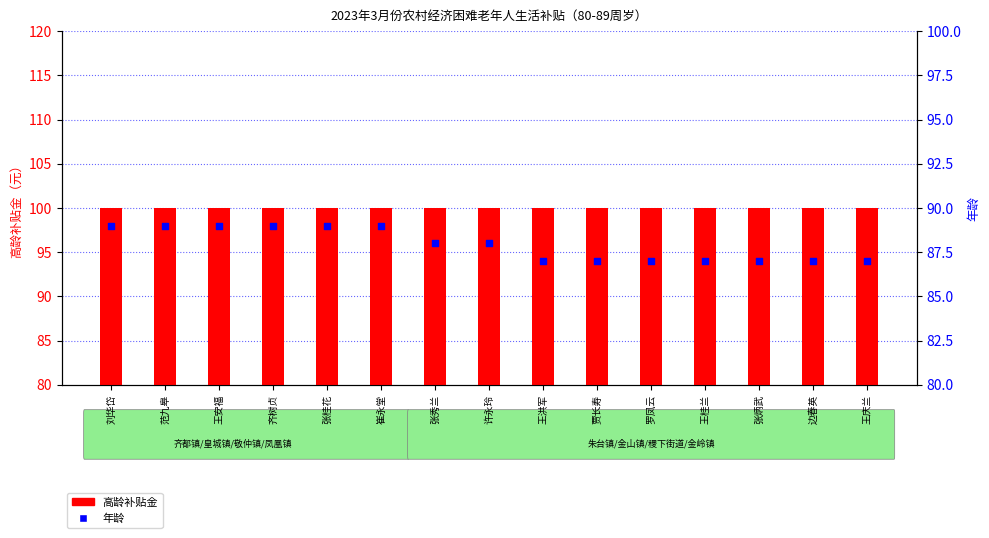

Which series contains the highest Y value?

高龄补贴金